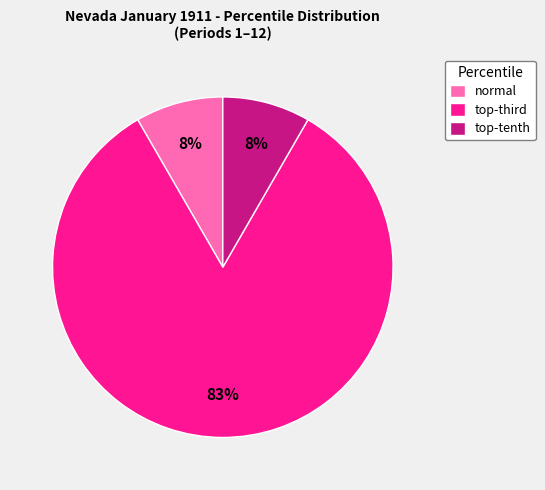

Is there any slice that represents more than half of the pie?

Yes